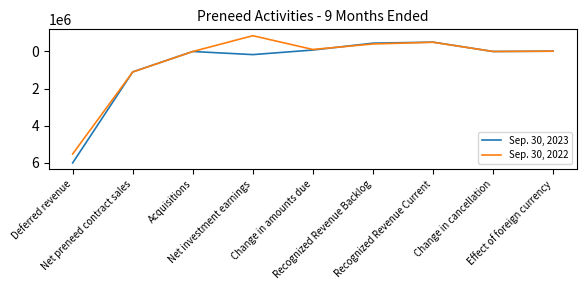

List the series in order of their overall mean, lowest first.

Sep. 30, 2022, Sep. 30, 2023